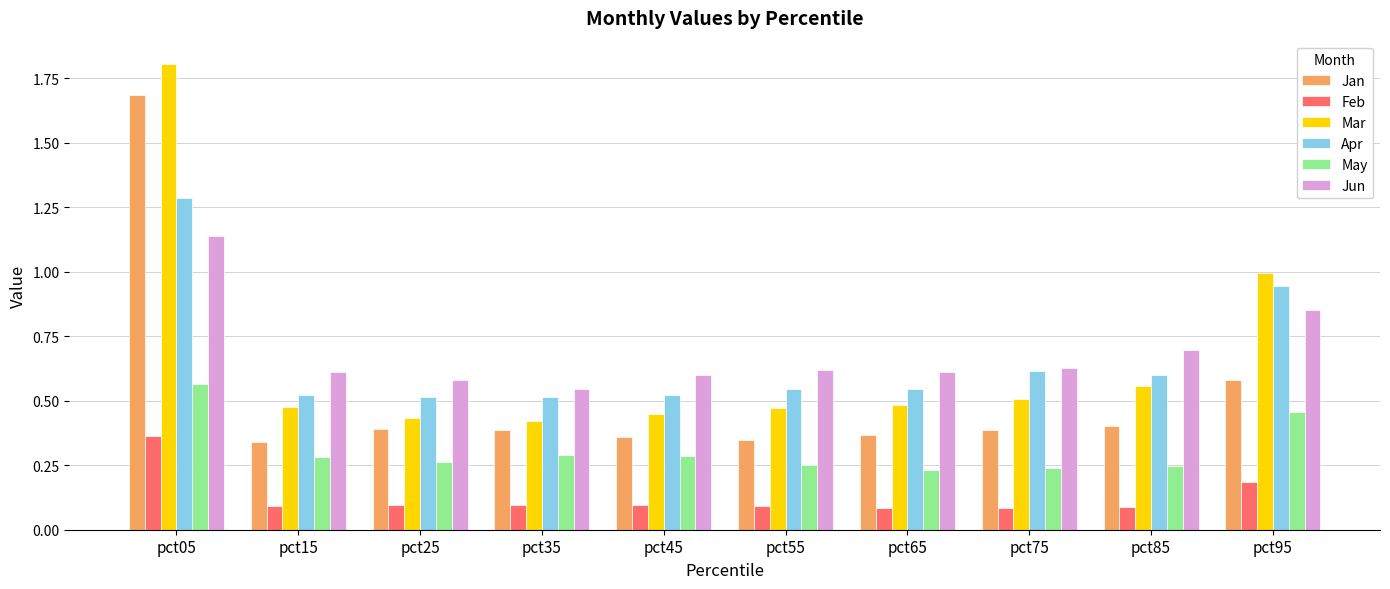

What is the sum of all Jun values?

6.9